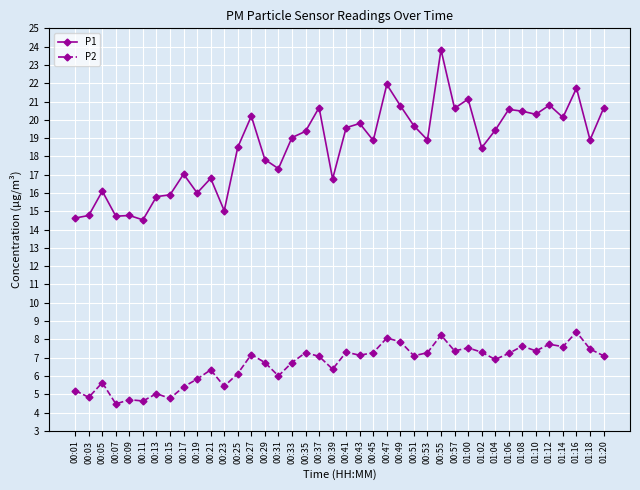

At how many categories does at least one series exceed 4?

40